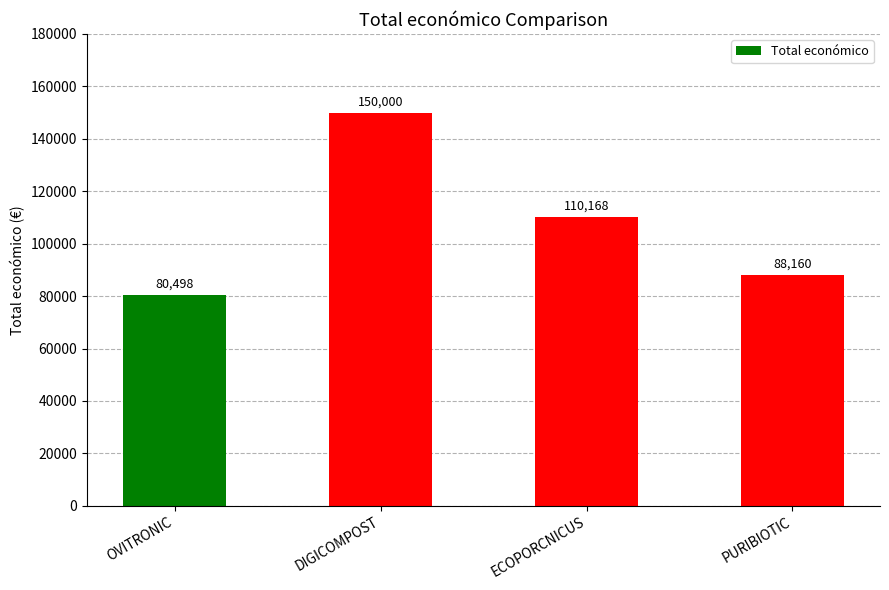

The chart shows a value of 60039 at ECOPORCNICUS. True or false?

False